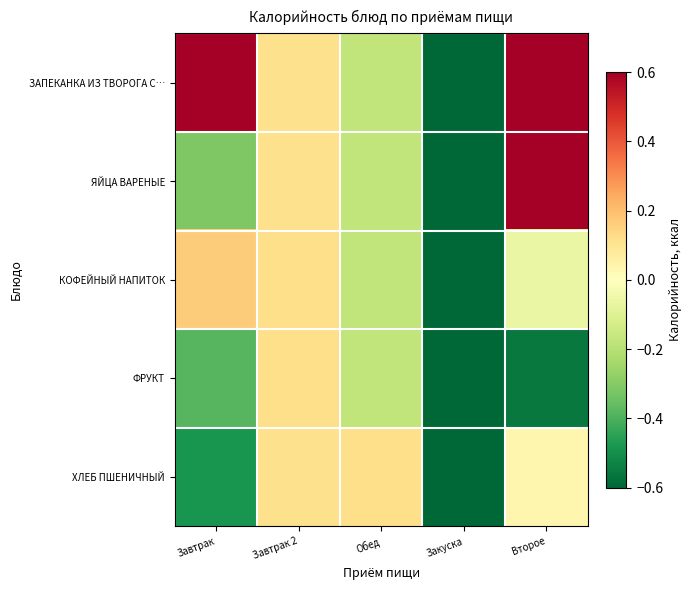

At Обед, list the series in order from smallest to largest.

ЗАПЕКАНКА ИЗ ТВОРОГА С…, ЯЙЦА ВАРЕНЫЕ, КОФЕЙНЫЙ НАПИТОК, ФРУКТ, ХЛЕБ ПШЕНИЧНЫЙ